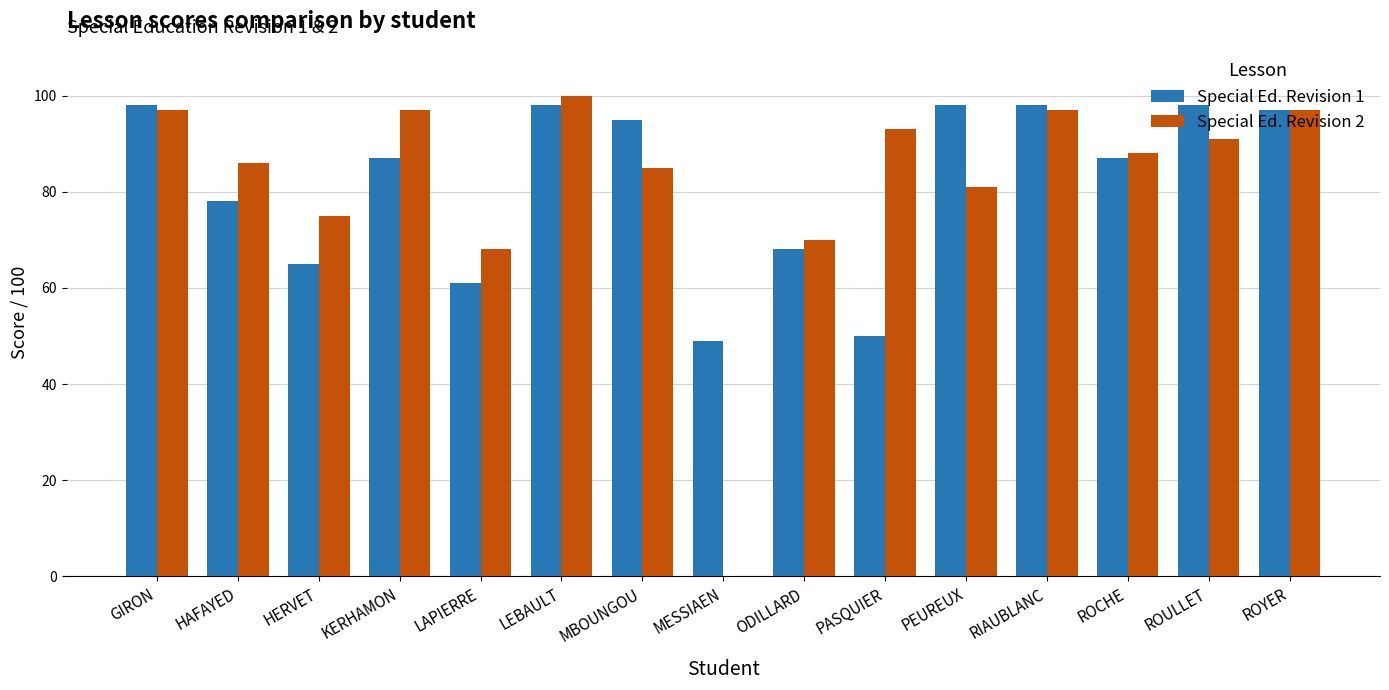

Reading left to right, extract all data points from this chart.

Special Ed. Revision 1: 98	78	65	87	61	98	95	49	68	50	98	98	87	98	97
Special Ed. Revision 2: 97	86	75	97	68	100	85	0	70	93	81	97	88	91	97